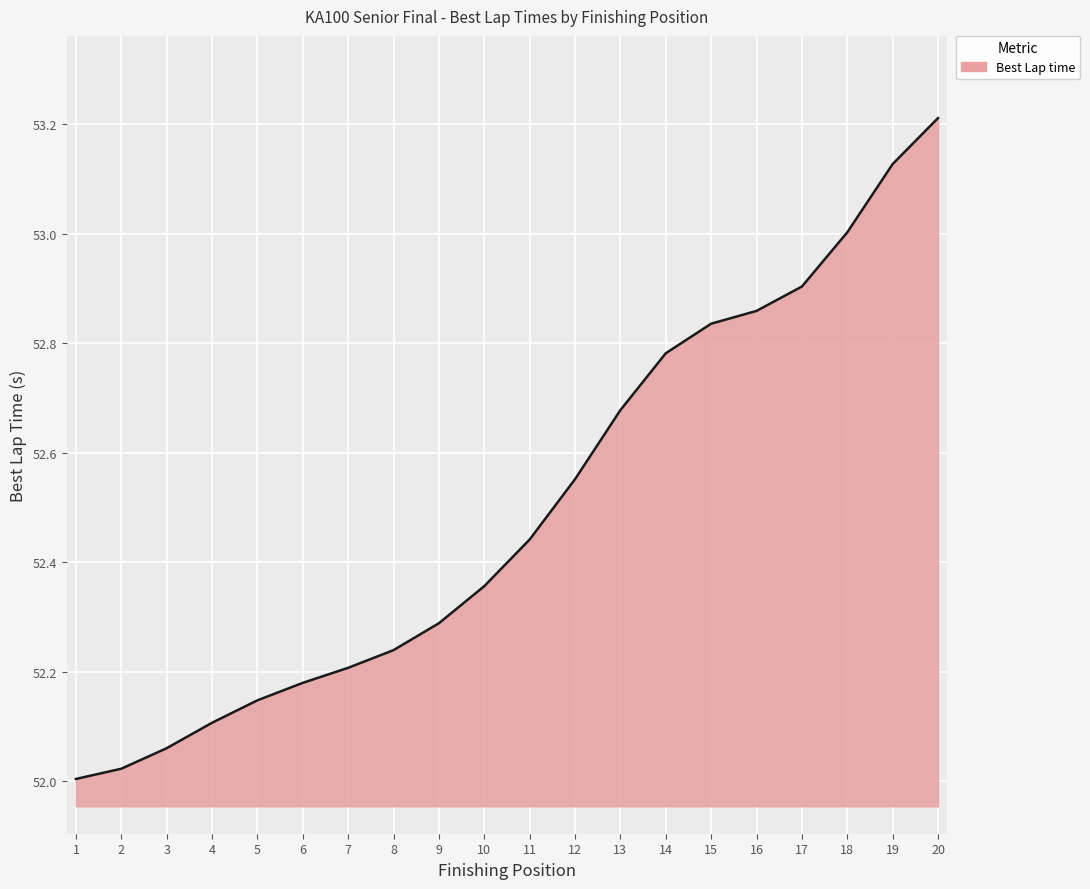

How many series are shown in this chart?

1